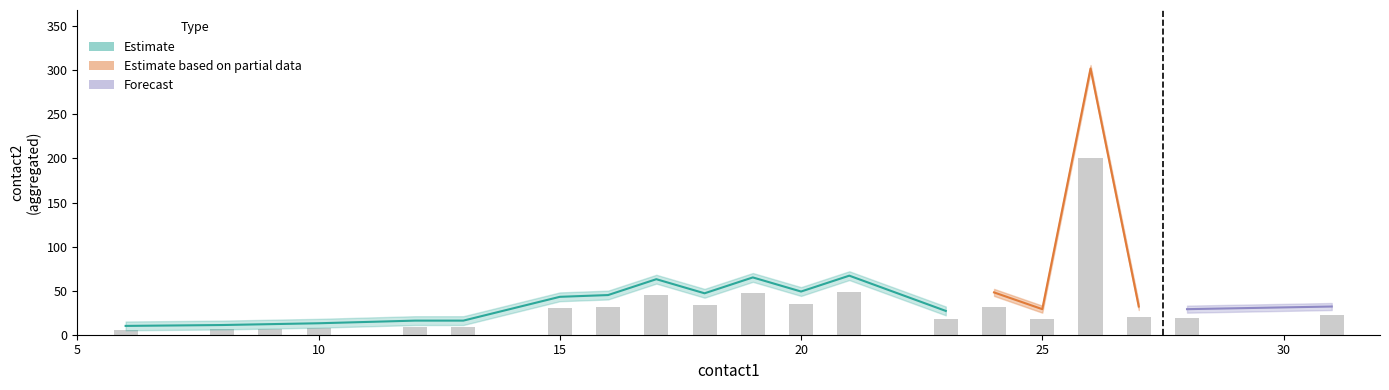

At how many categories does at least one series exceed 36?

9